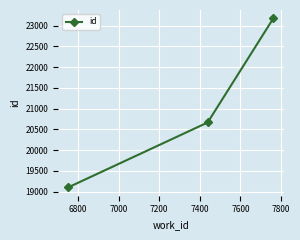

Reading right to left, what are all the values shown in this chart?

23177	20667	19103